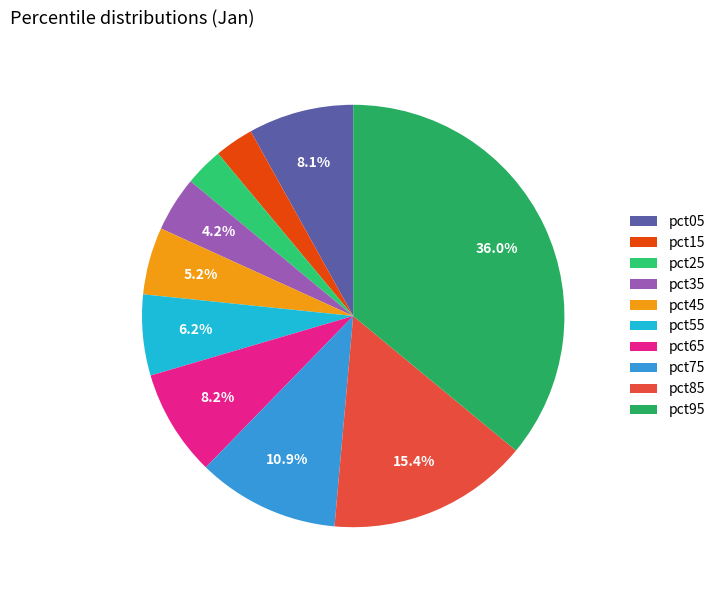

To the nearest percent, what is the average slice percentage?

10%